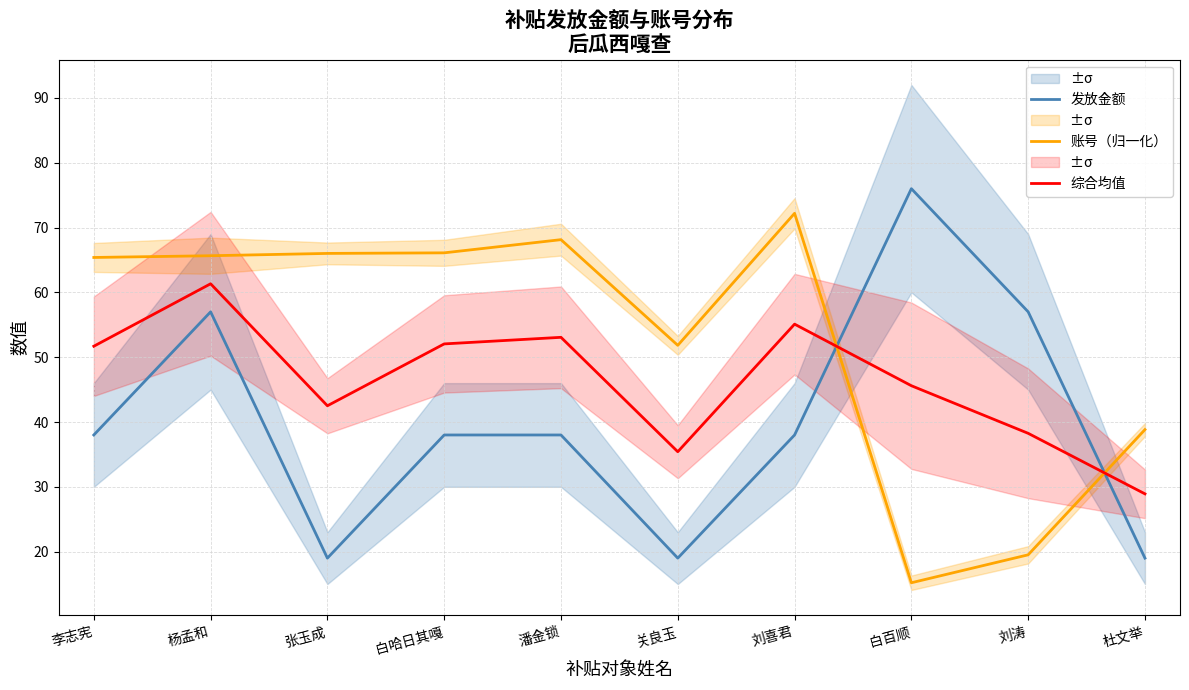

What is the difference between the maximum and minimum values in the 发放金额 series?

57.0